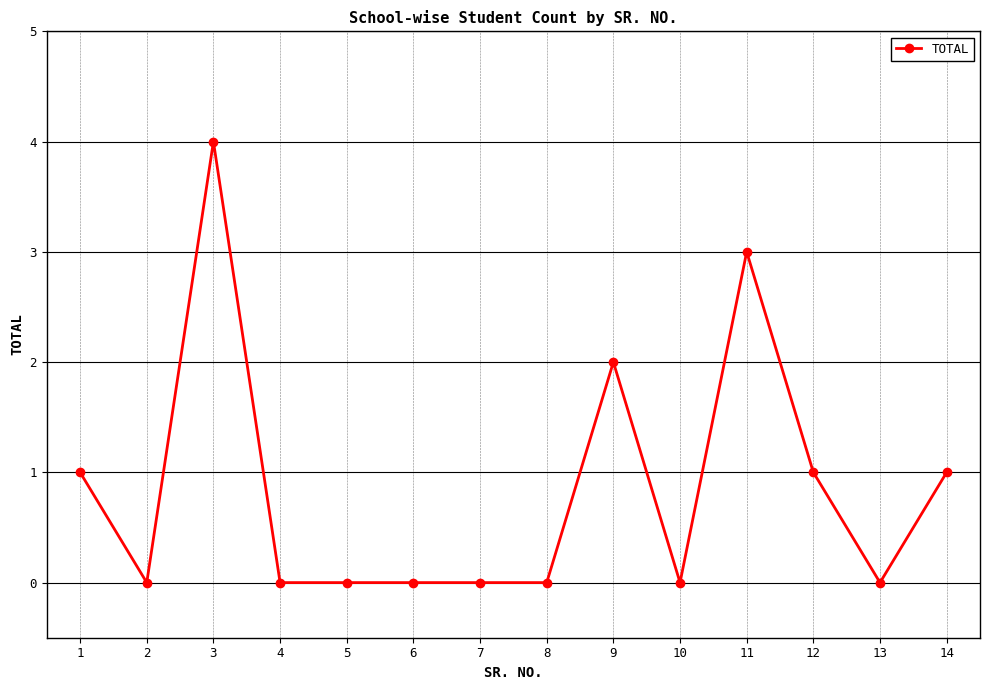

Approximately how many times larger is the value at 14 compared to 1?

1.0